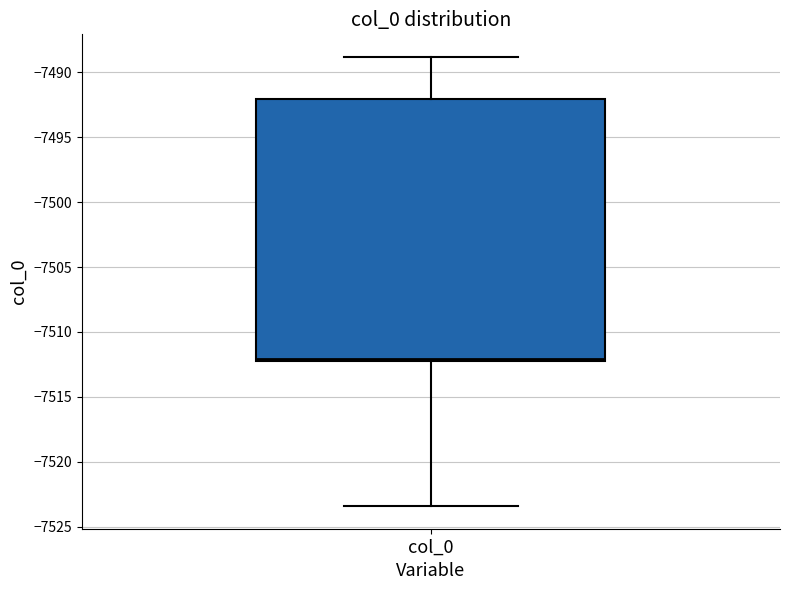

Read this box plot against the y-axis: the position of the median line, the range covered by the box, and the ends of both whiskers. The values are not printed on the chart, so give them approximately, as read against the axis.

median -7512.0 (just above the box's lower edge), box -7512.0 to -7492.0, whiskers -7523.5 to -7489.0